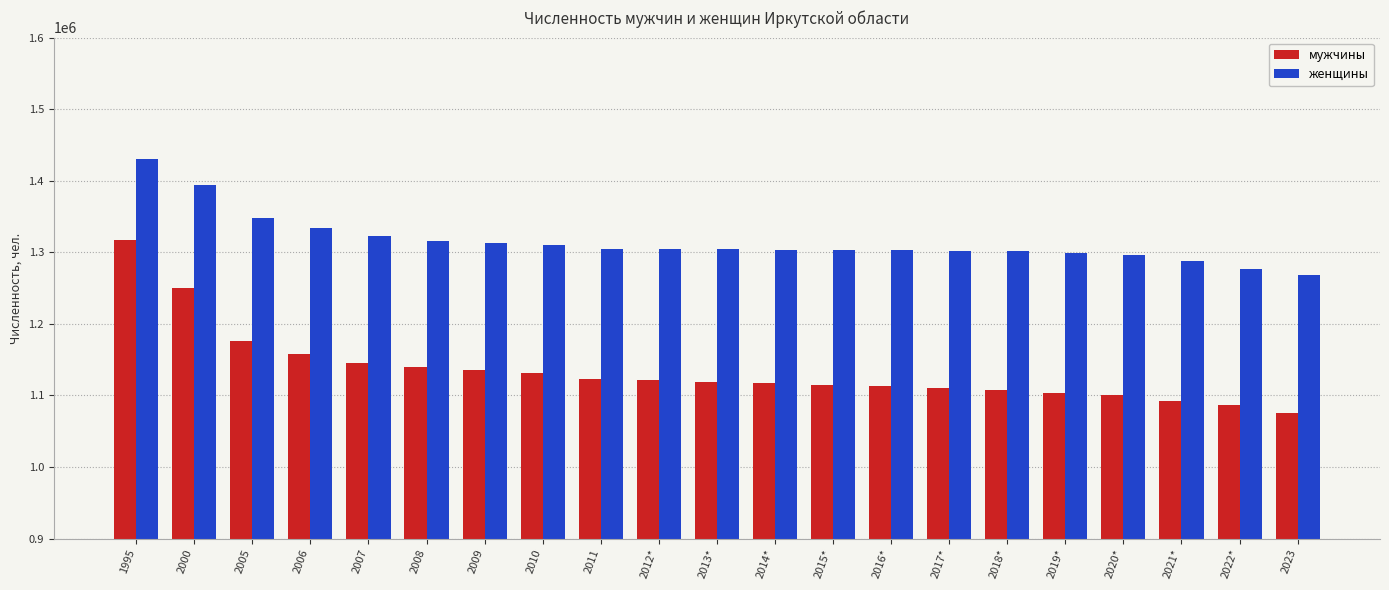

At which label does женщины reach its minimum?

2023